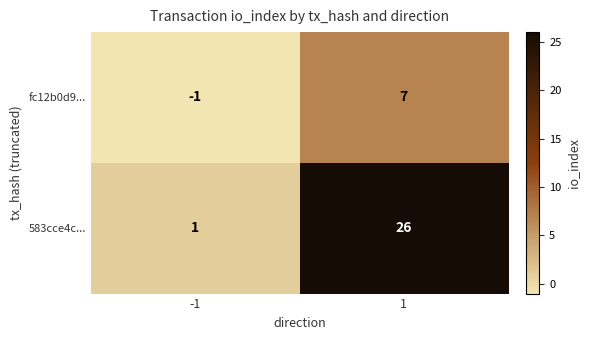

Between -1 and 1, which series saw the biggest shift?

583cce4c...